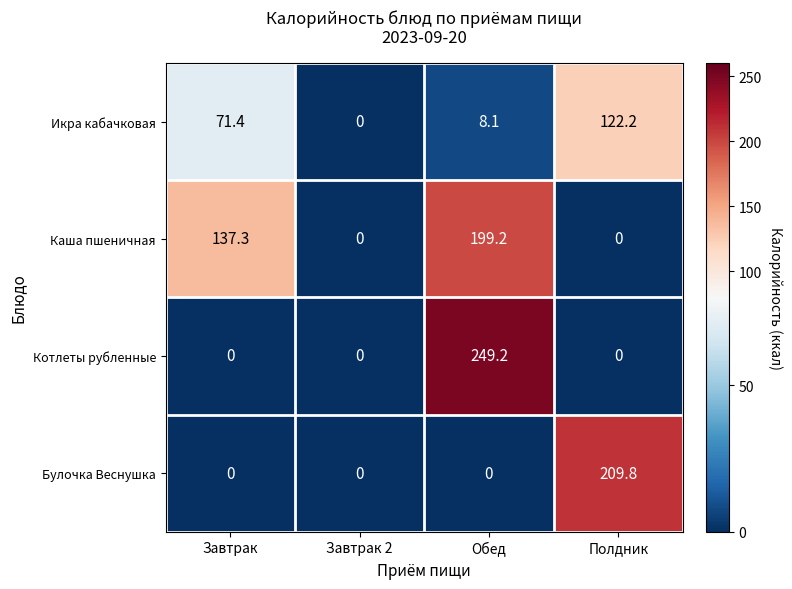

Read the Икра кабачковая value at Обед.

8.1